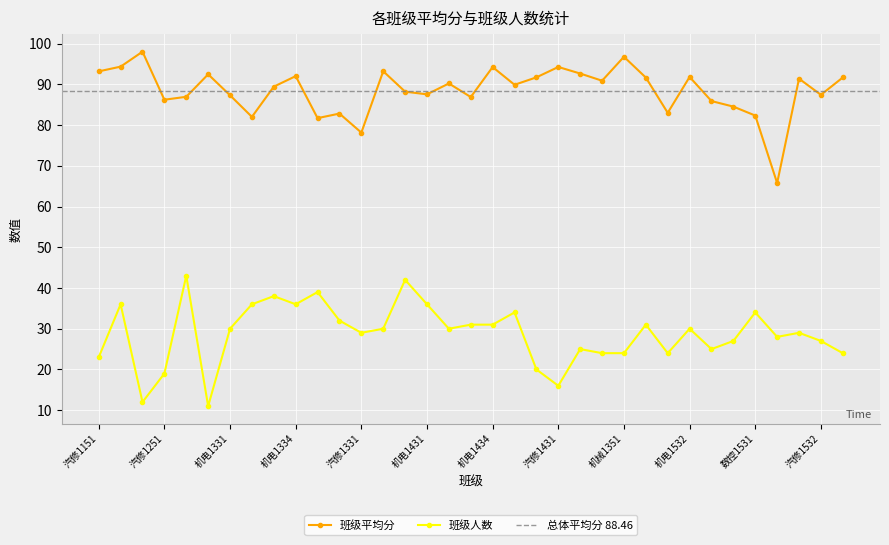

True or false: 班级人数 has more than 0 points higher than both neighbors.

True